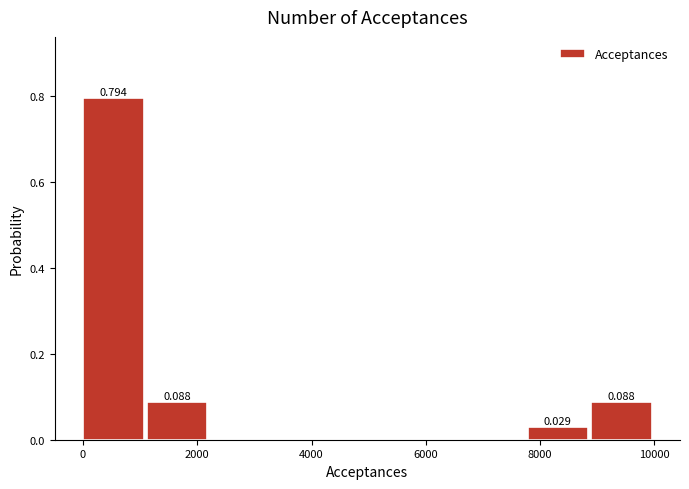

Which range on the x-axis has the tallest bar?

0 to 1200